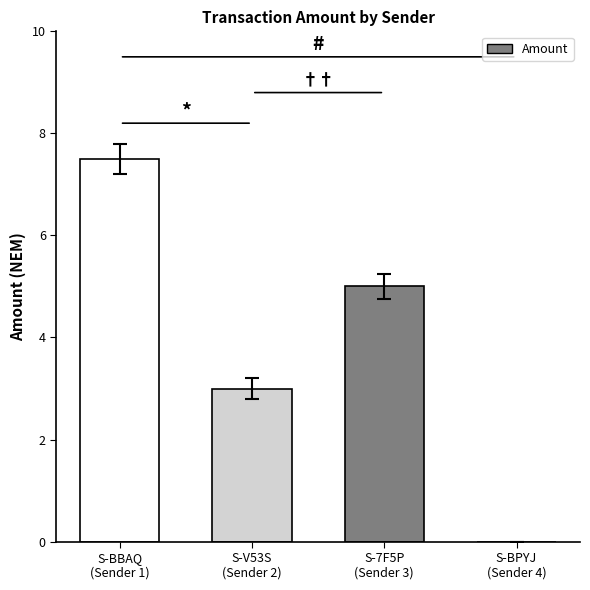

Is it true that the value at S-BBAQ
(Sender 1) is 7.5?

True